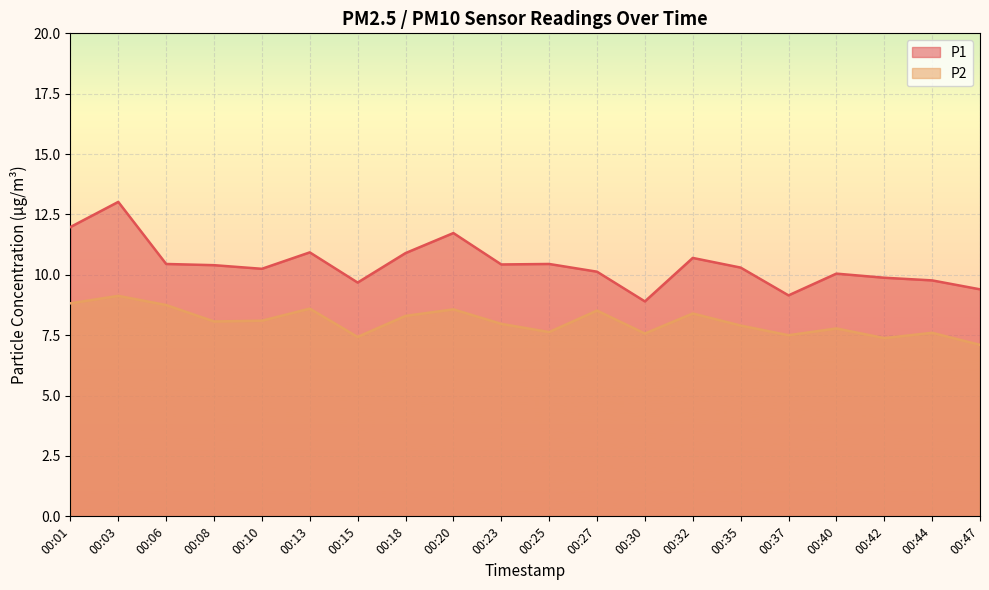

Which series has the widest spread of values?

P1